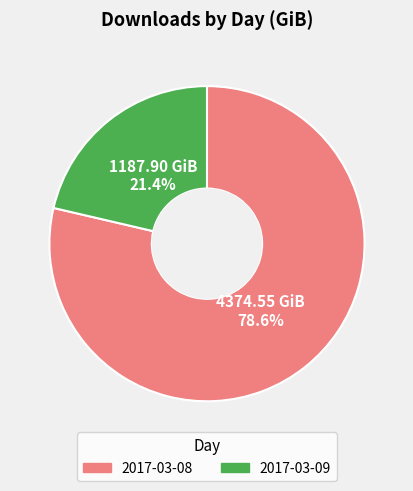

To the nearest percent, what is the average slice percentage?

50%